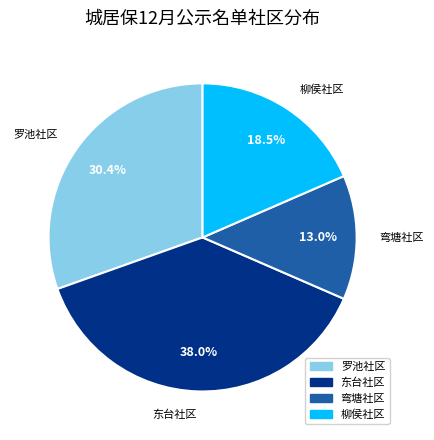

What is the smallest slice in the pie chart?

弯塘社区